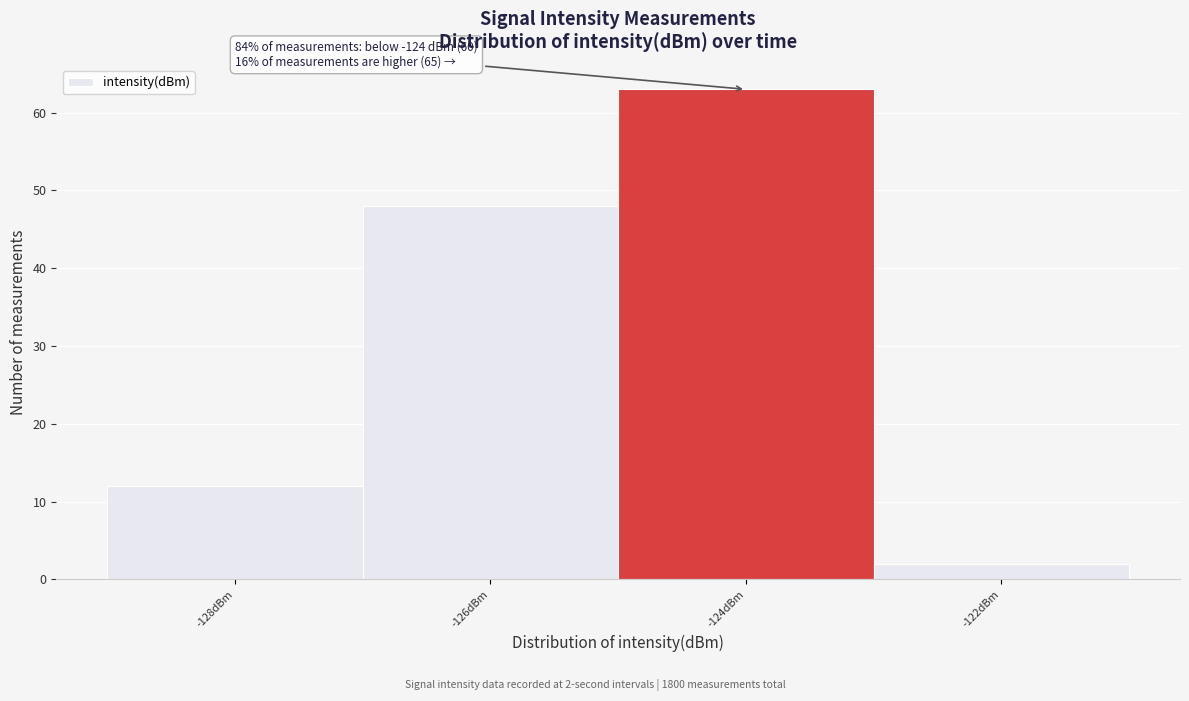

Reading right to left, transcribe all the data shown in this chart.

2	63	48	12